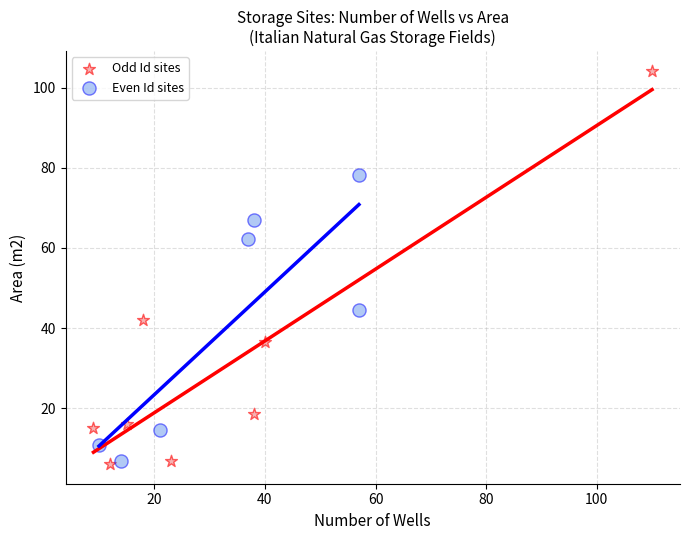

Which series reaches the maximum Y coordinate?

Odd Id sites